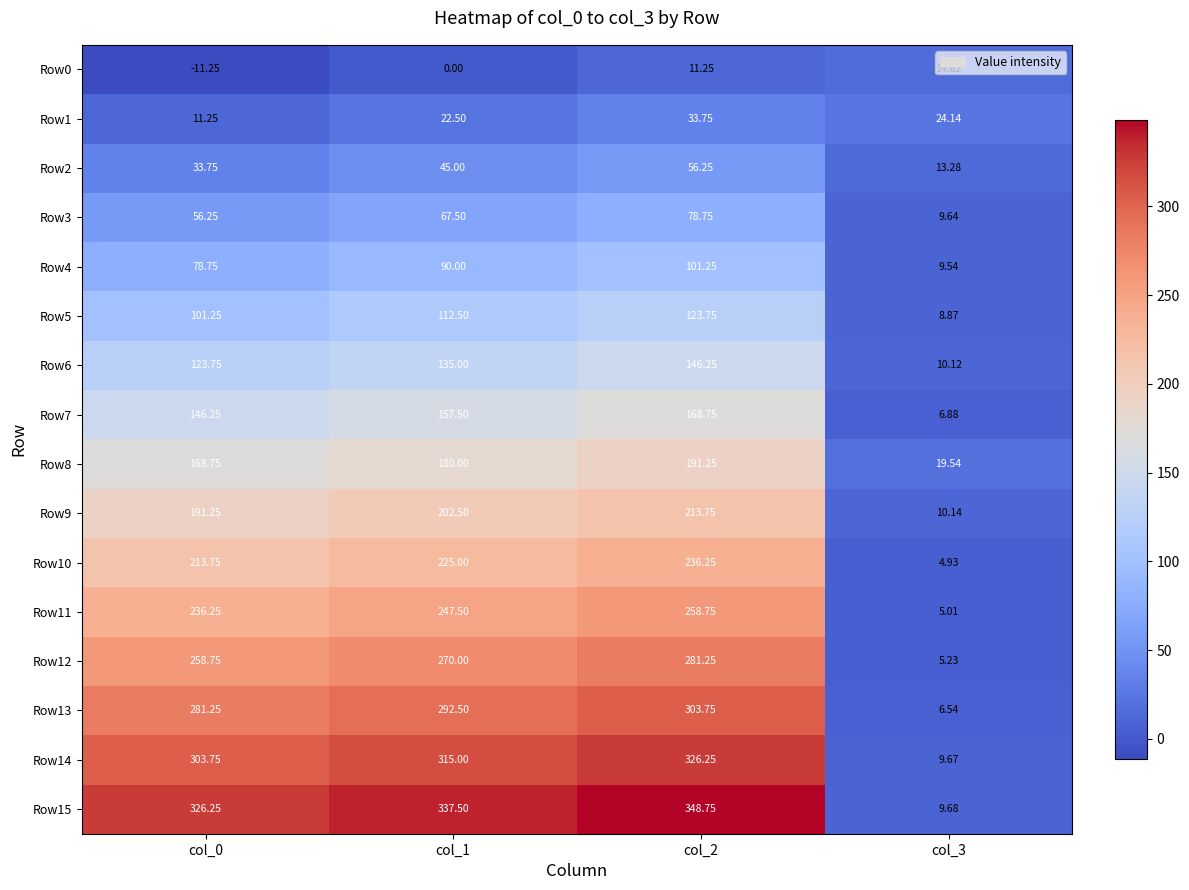

Is the value of Row3 at col_3 greater than the value of Row6 at col_0?

No